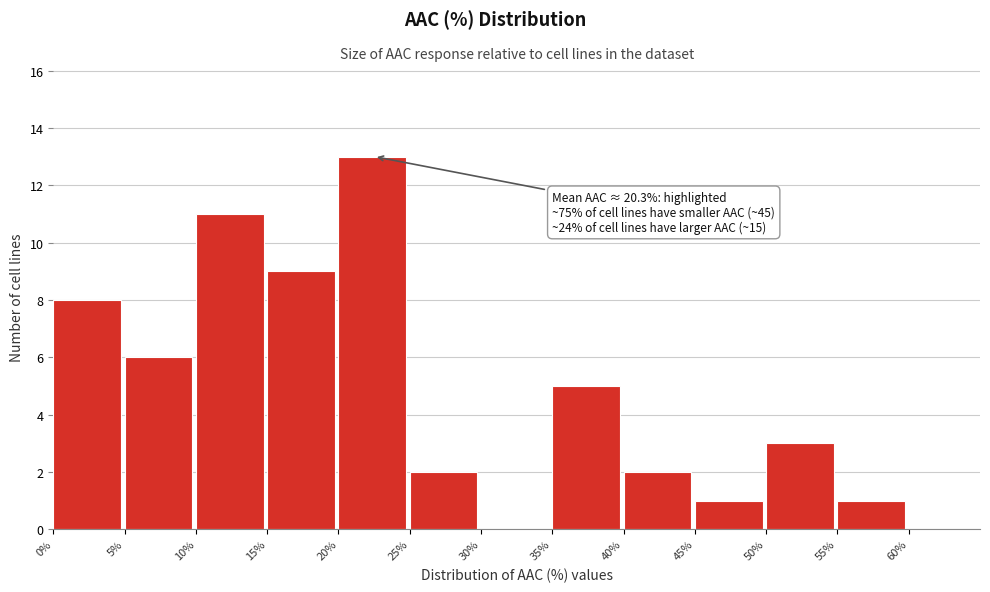

Over which range of the x-axis is the bar tallest?

20% to 25%